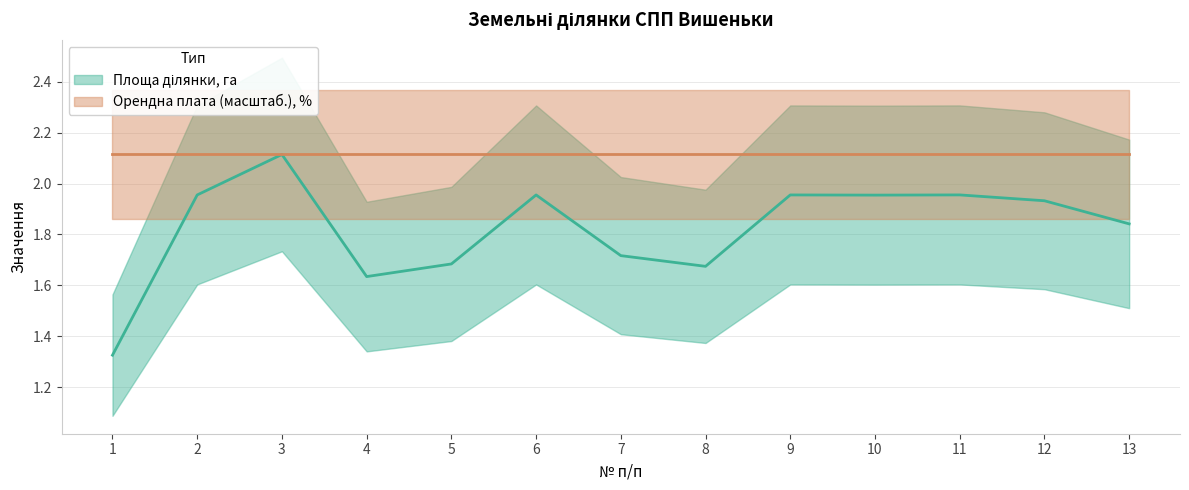

What is the difference between the second highest and second lowest values?

0.3